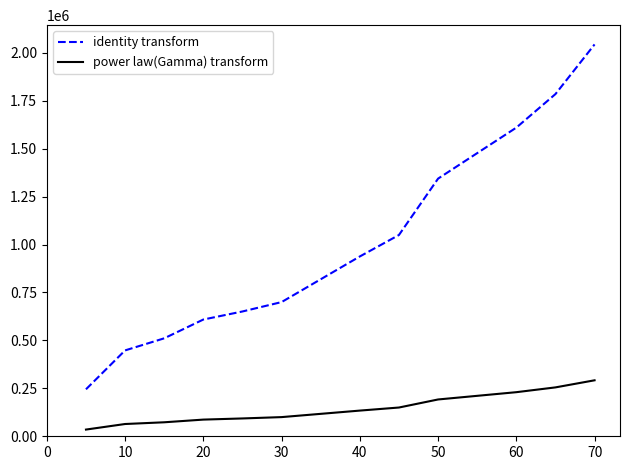

Which series has the largest total across all categories?

identity transform